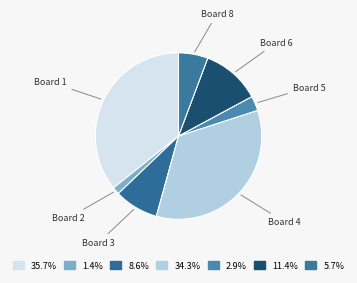

Rank the categories by value from highest to lowest.

Board 1, Board 4, Board 6, Board 3, Board 8, Board 5, Board 2